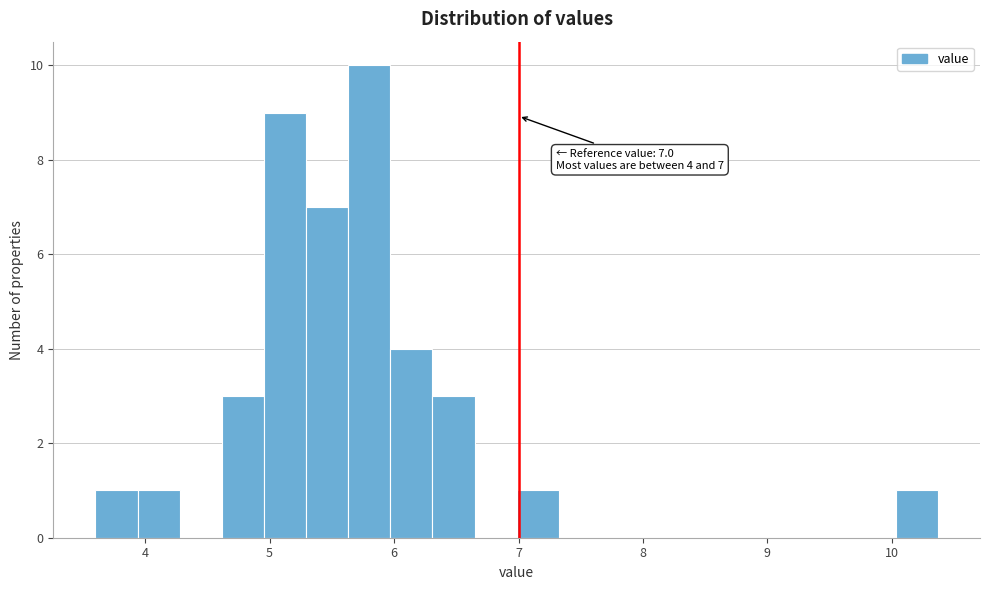

Read against the x-axis, roughly where is the centre of the tallest bar?

5.8